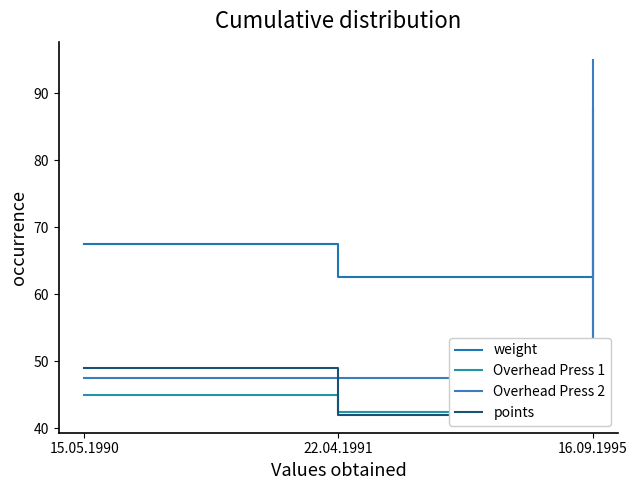

What is the smallest value displayed?

42.0